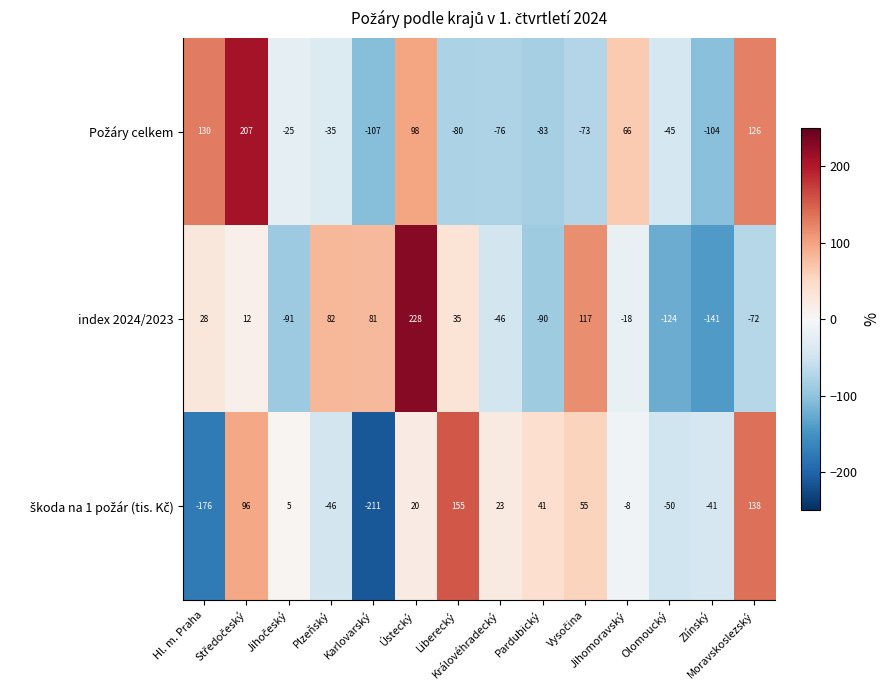

What is the maximum value for index 2024/2023?

228